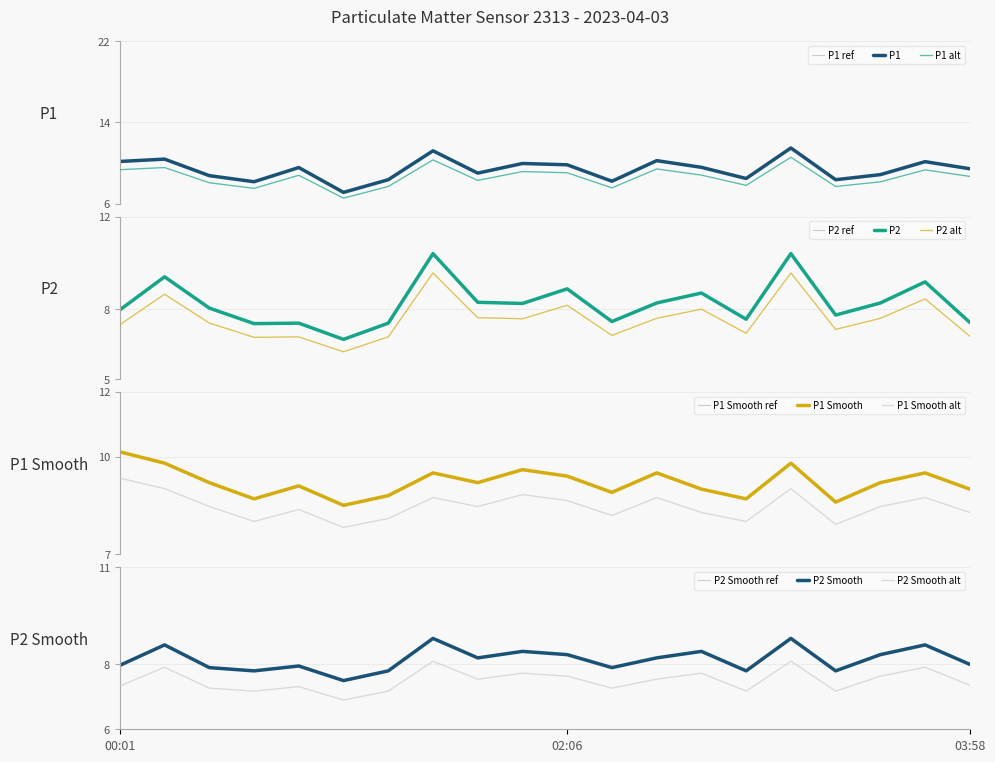

What position from the right is 03:08?

5